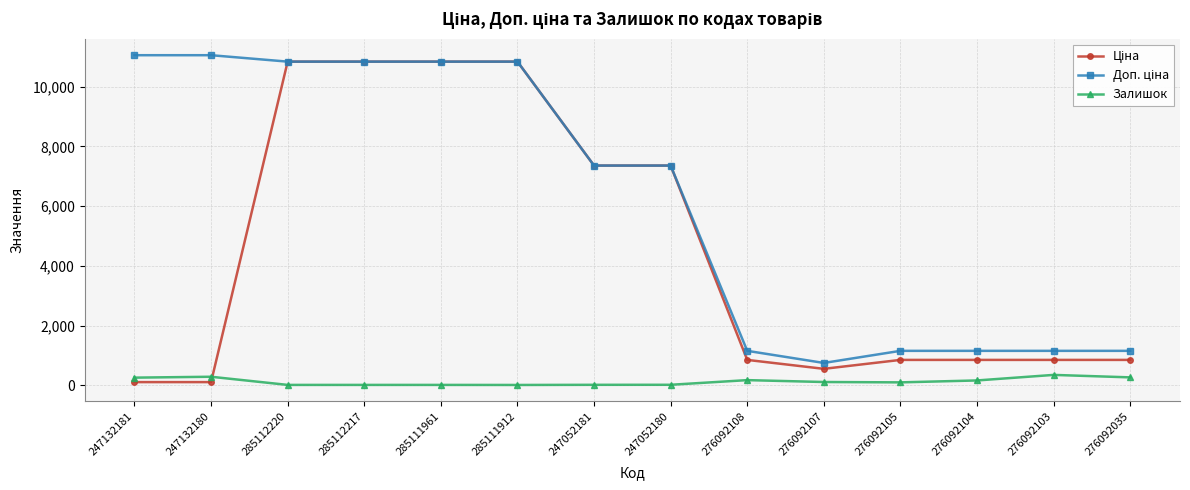

How many categories are shown in the chart?

14